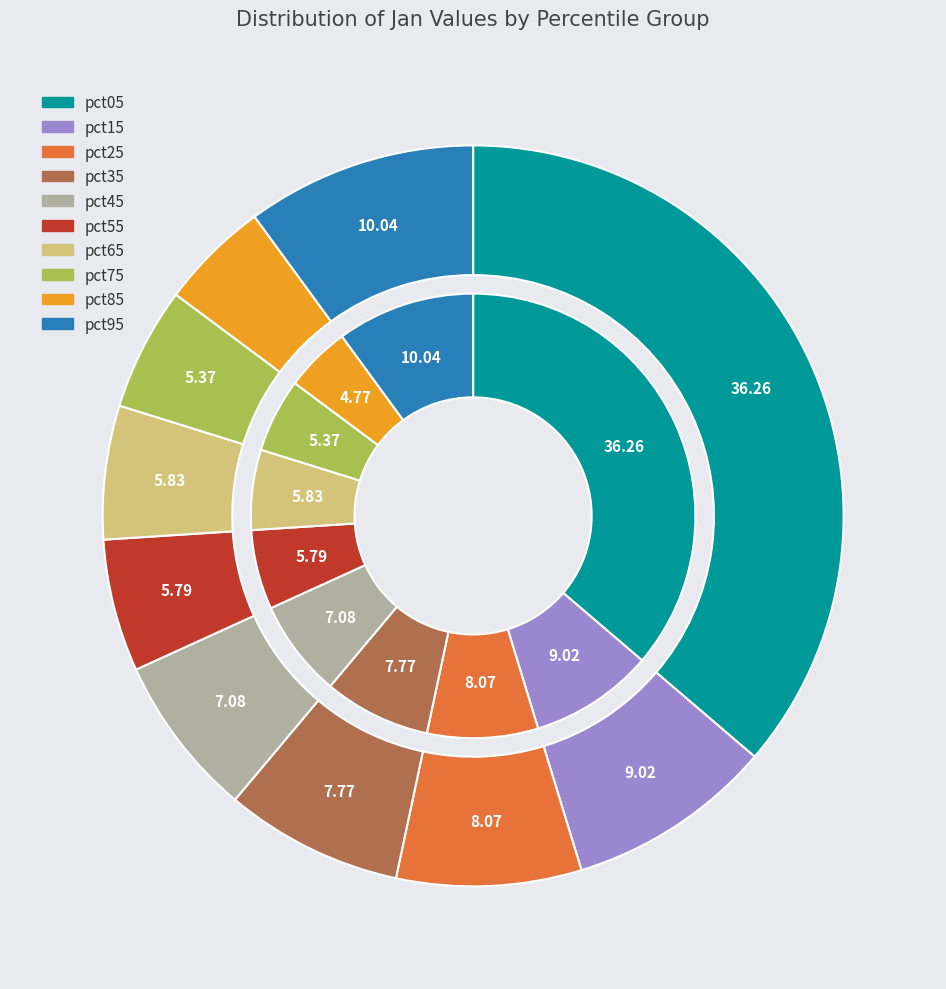

Is there any slice that represents more than half of the pie?

No